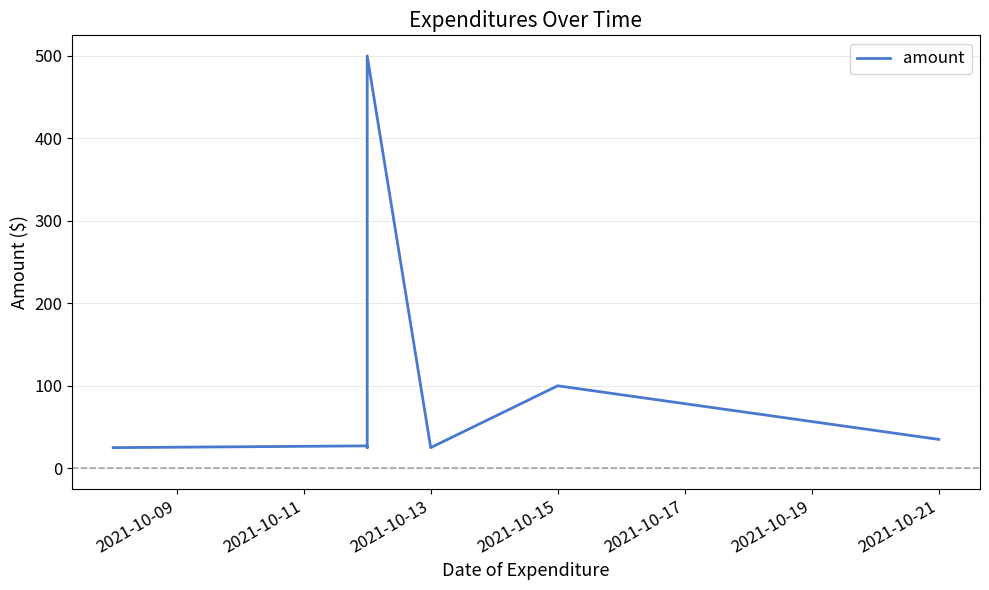

Which has a higher value, 2021-10-19 or 2021-10-11?

2021-10-19